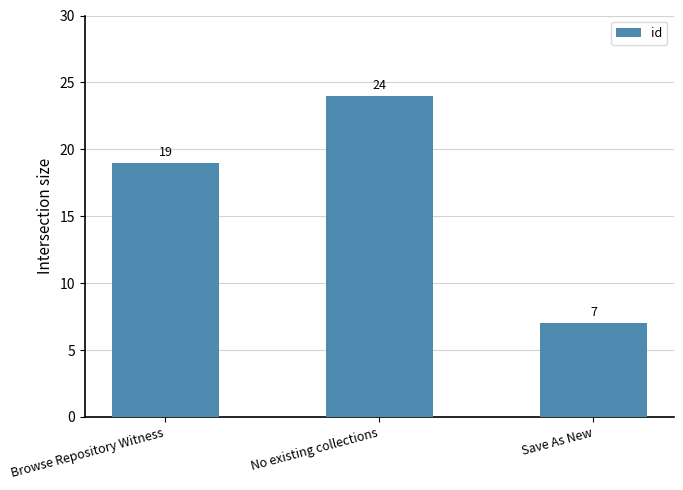

Rank the categories by value from lowest to highest.

Save As New, Browse Repository Witness, No existing collections